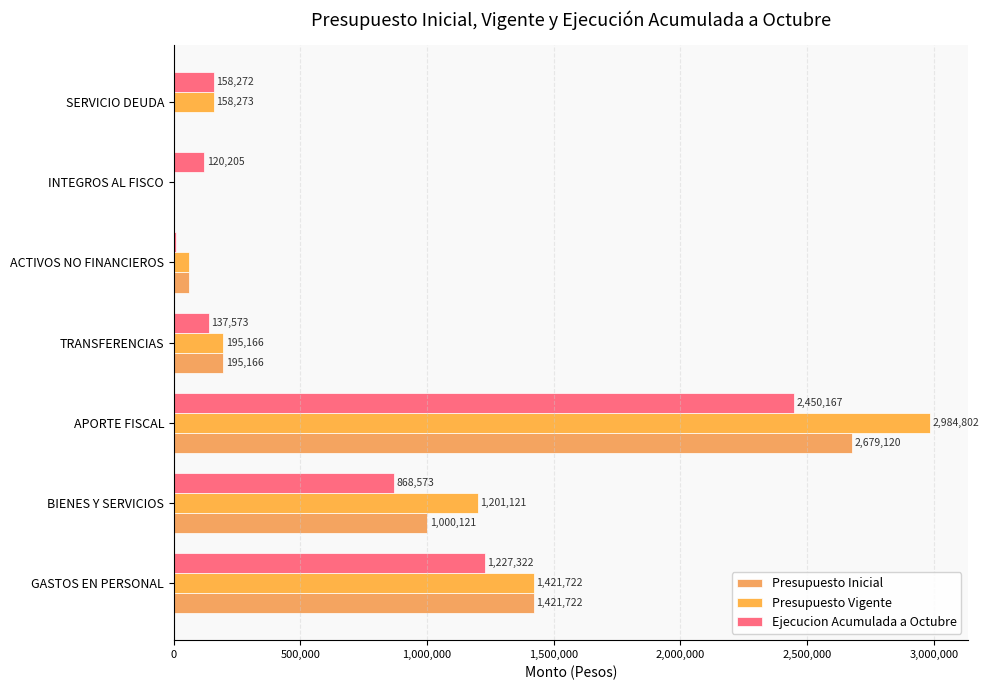

At which category does the chart reach its peak across all series?

APORTE FISCAL